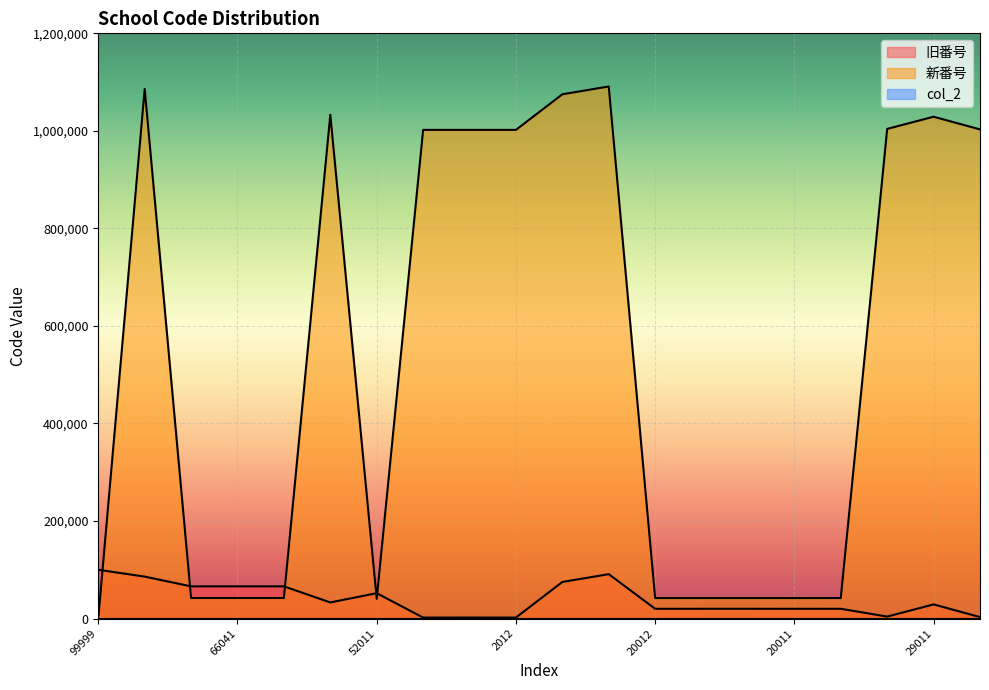

How many interior local valleys does the 旧番号 series have?

7